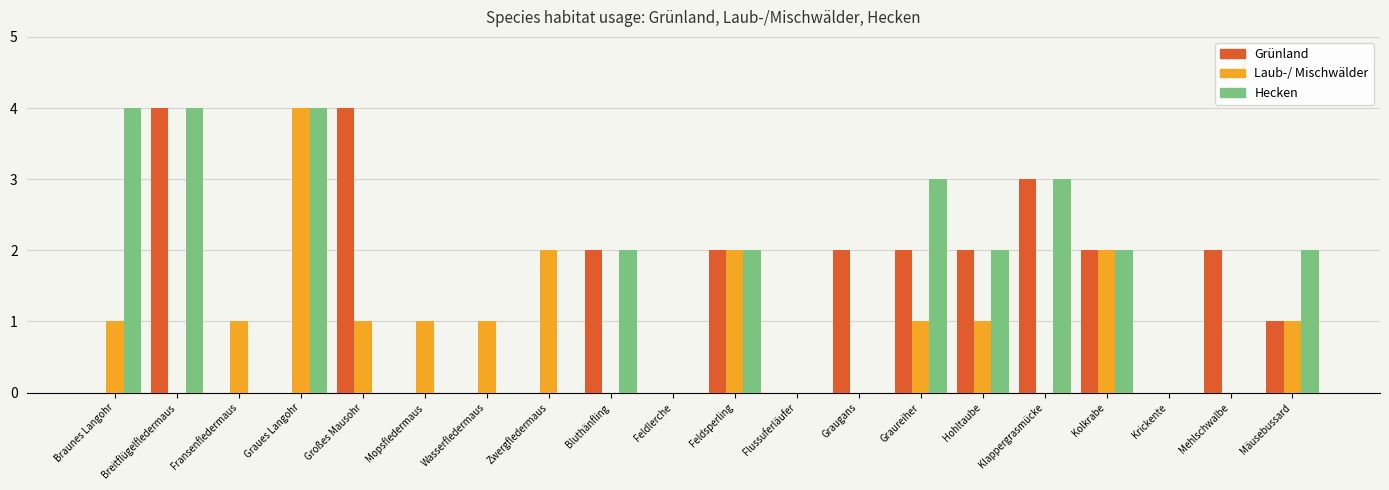

How many groups of bars are there?

20